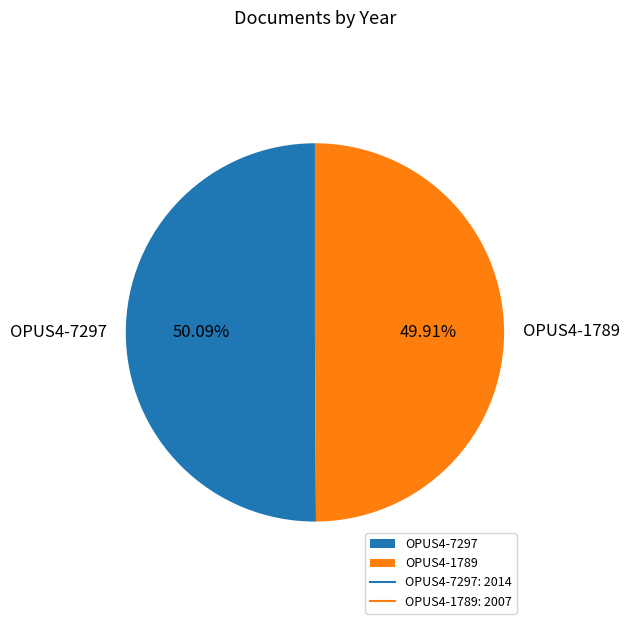

To the nearest percent, what is the combined percentage of OPUS4-7297 and OPUS4-1789?

100%